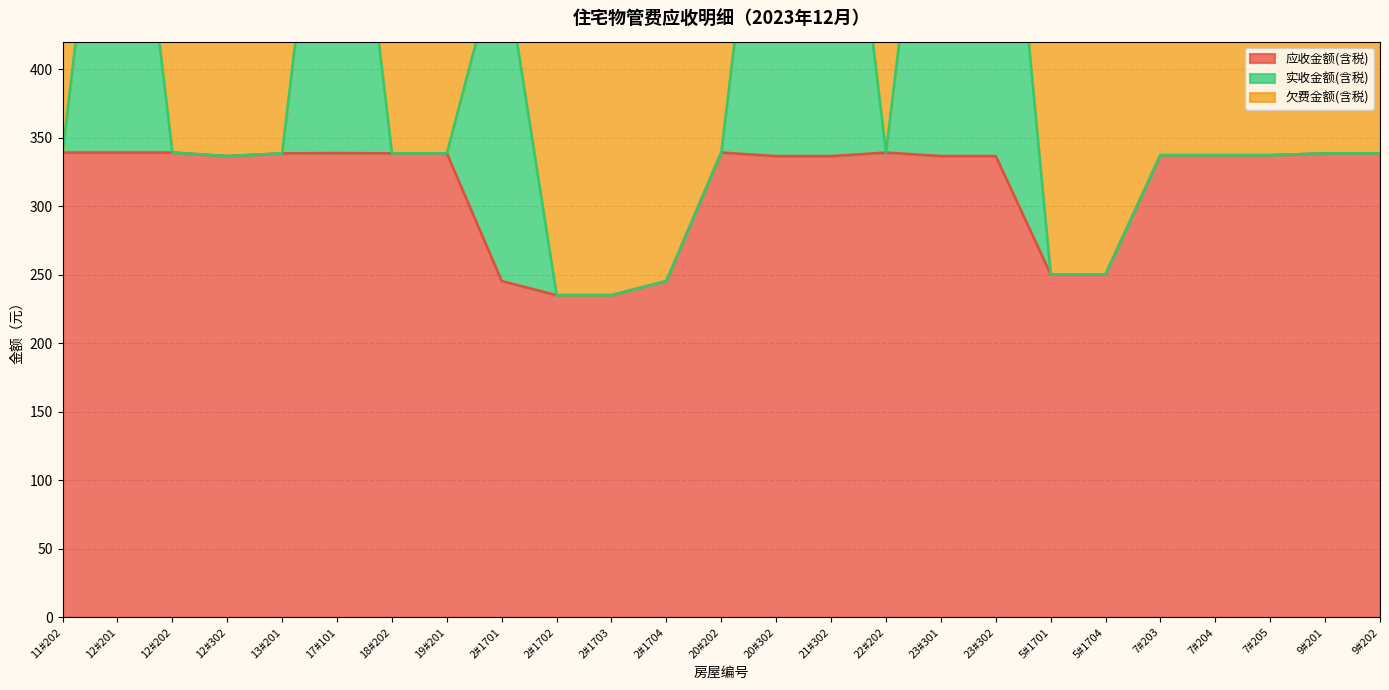

At which label does 应收金额(含税) first exceed 337?

11#202